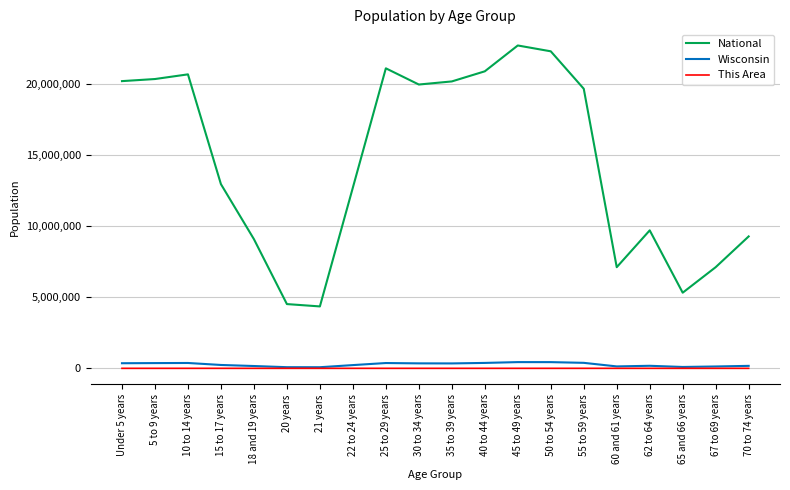

At which label does National first exceed 19664805?

Under 5 years